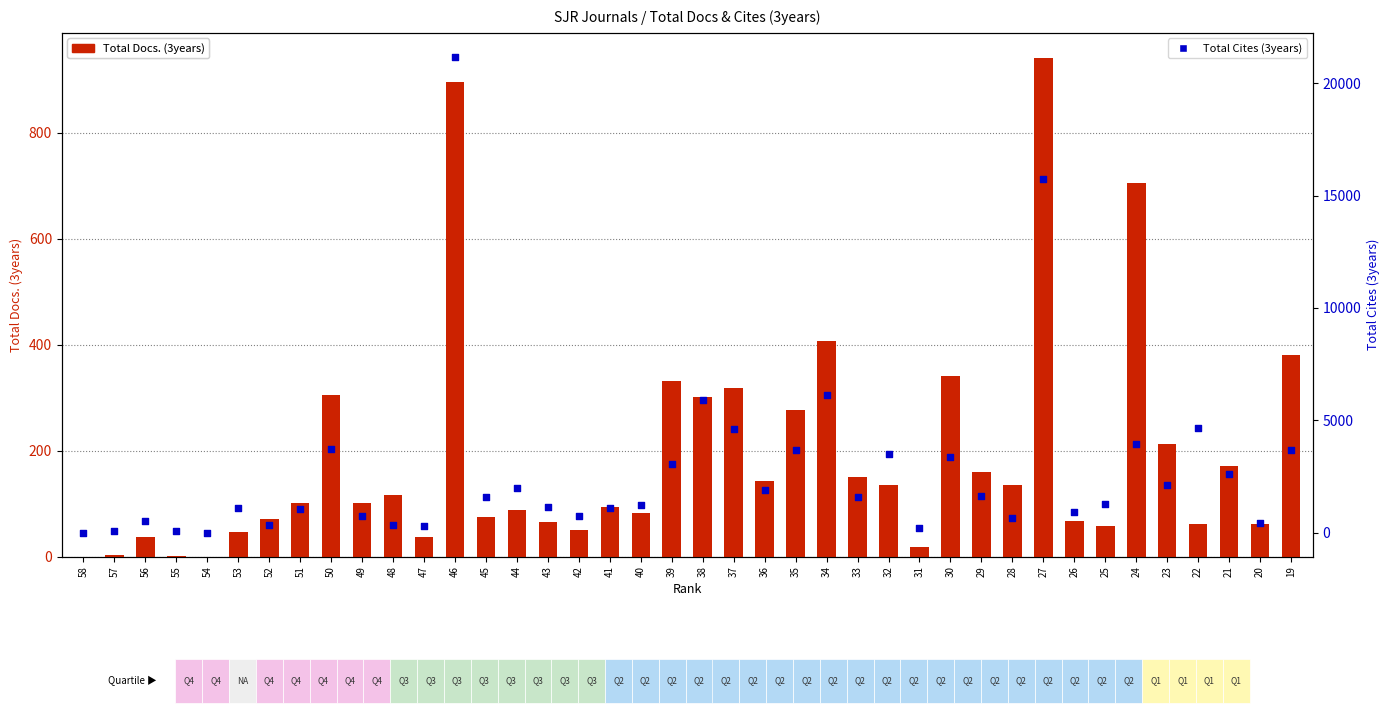

What are all the series names shown in the legend?

Total Docs. (3years), Total Cites (3years)